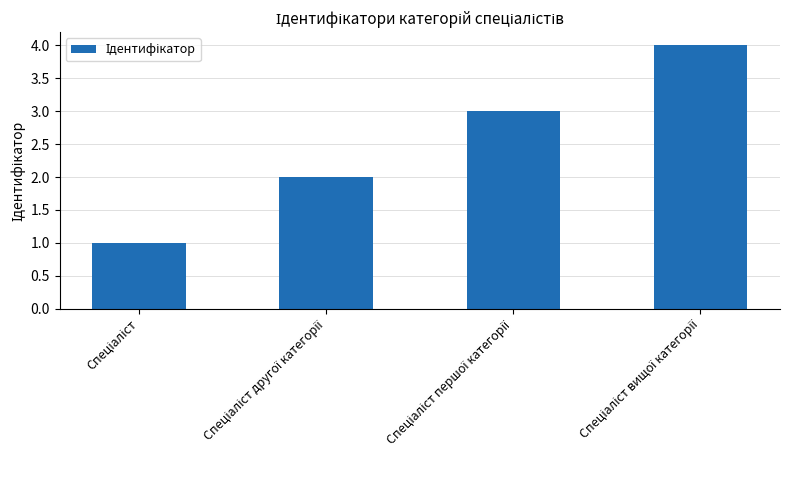

Reading left to right, extract all data points from this chart.

1	2	3	4